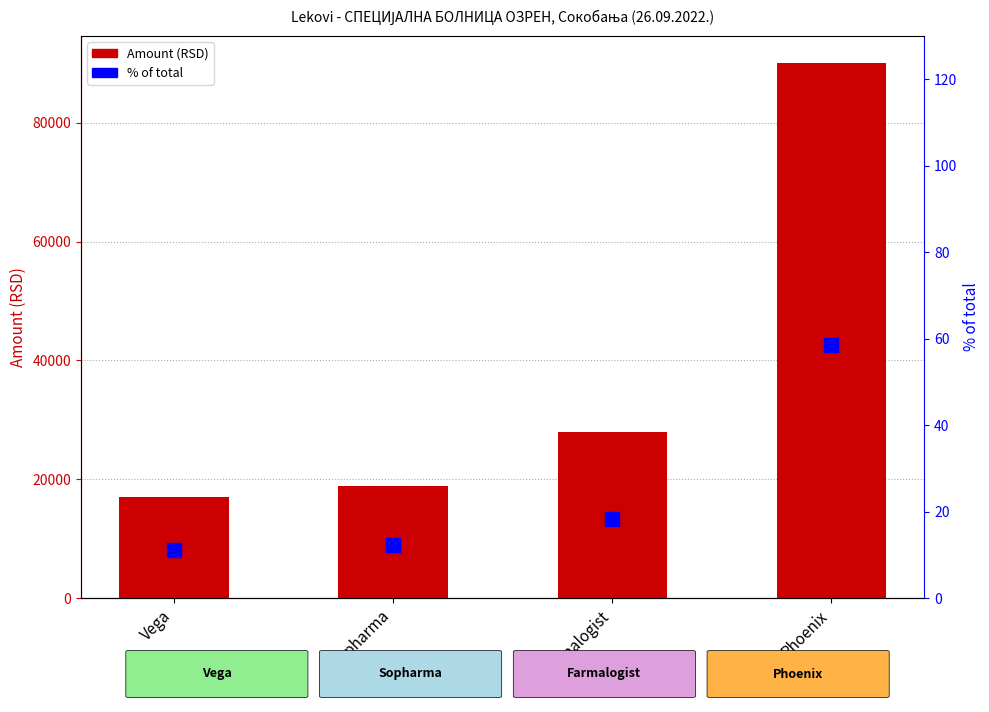

Is it true that % of total equals 31.8 at Phoenix?

False